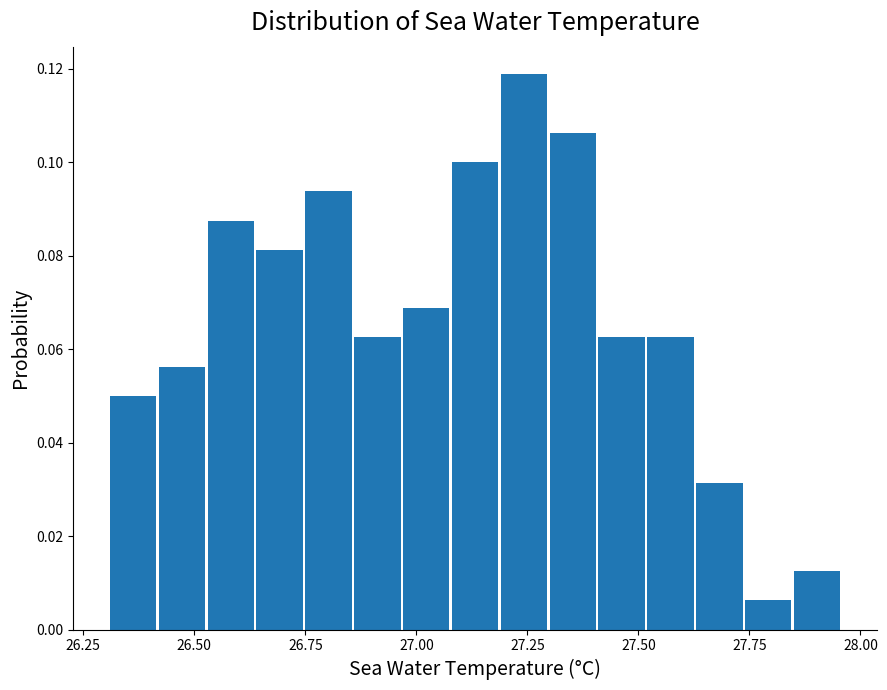

Around what value on the x-axis is the tallest bar? Give the approximate position of its centre, as read against the axis.

27.25